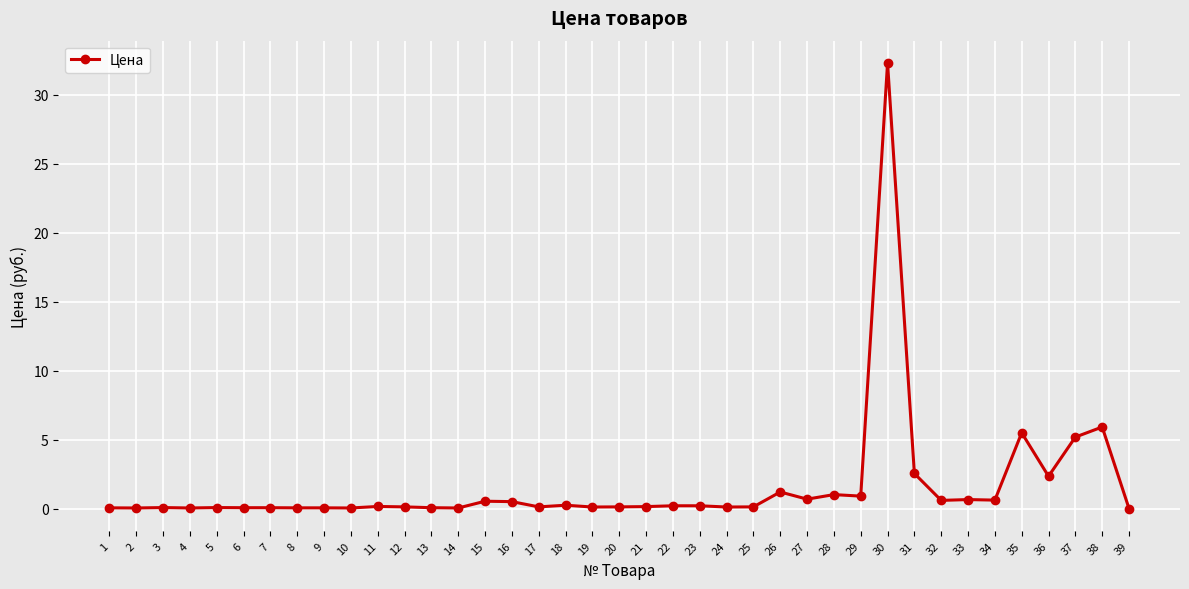

The value at 38 is 5.9. True or false?

True